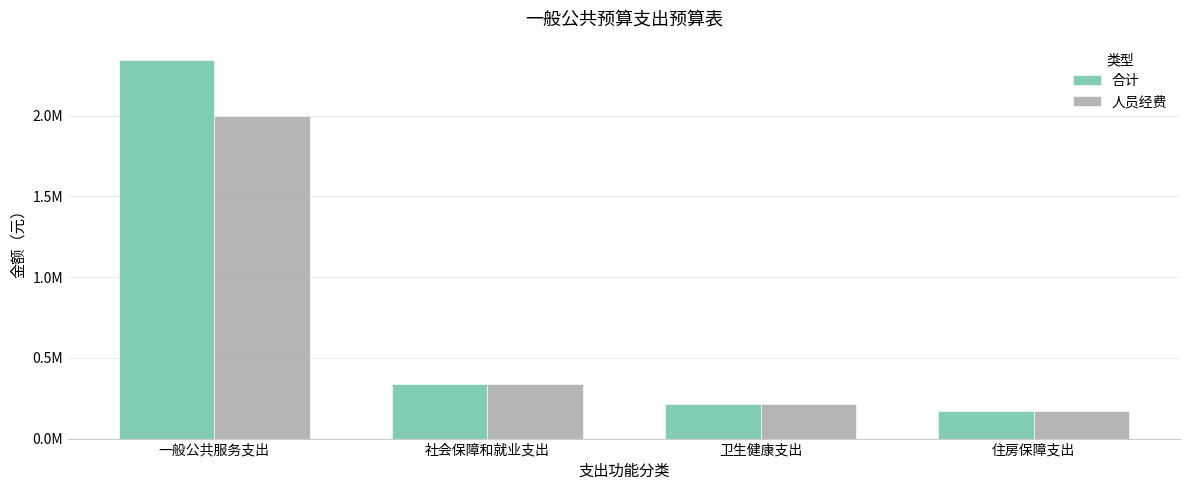

Is it true that 合计 equals 215242.4 at 卫生健康支出?

True